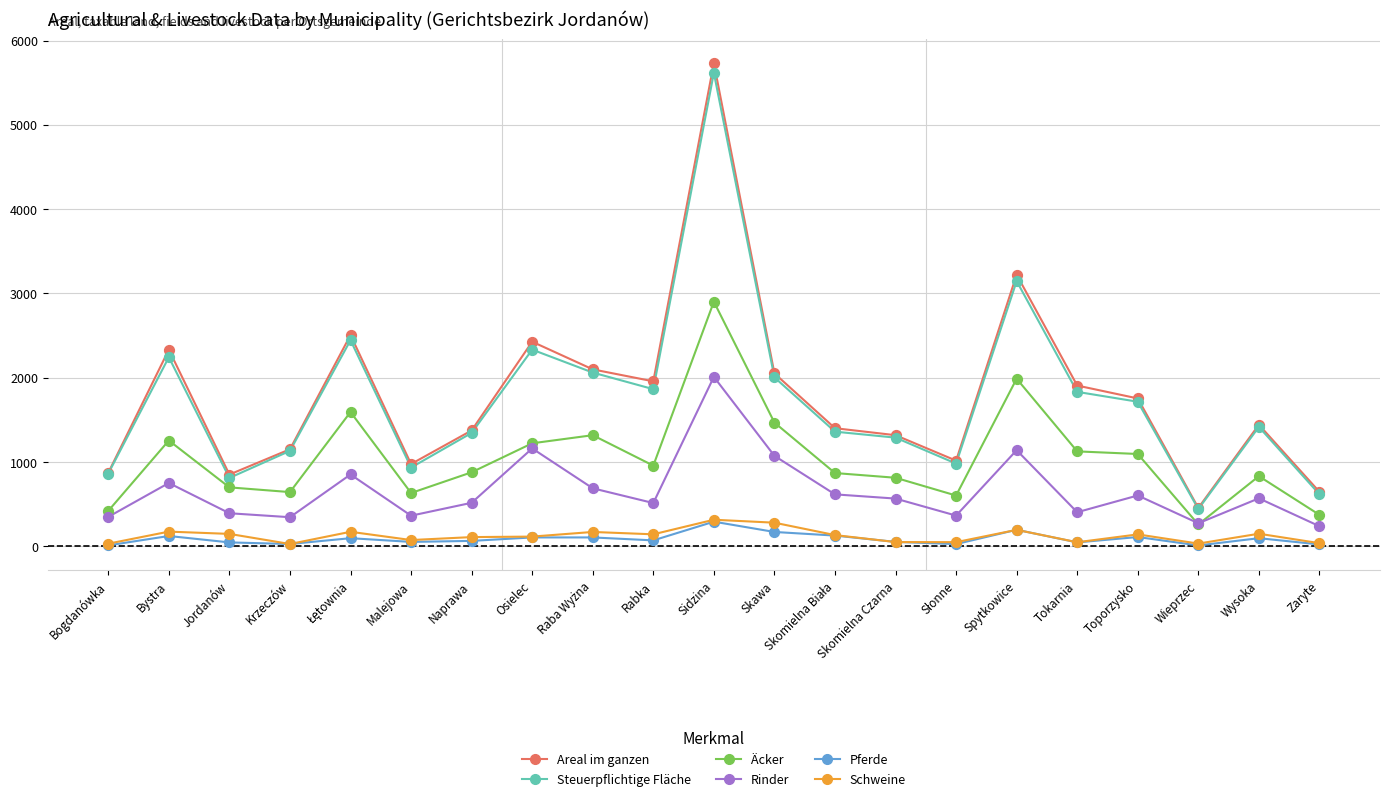

At which category is the sum across all series the highest?

Sidzina